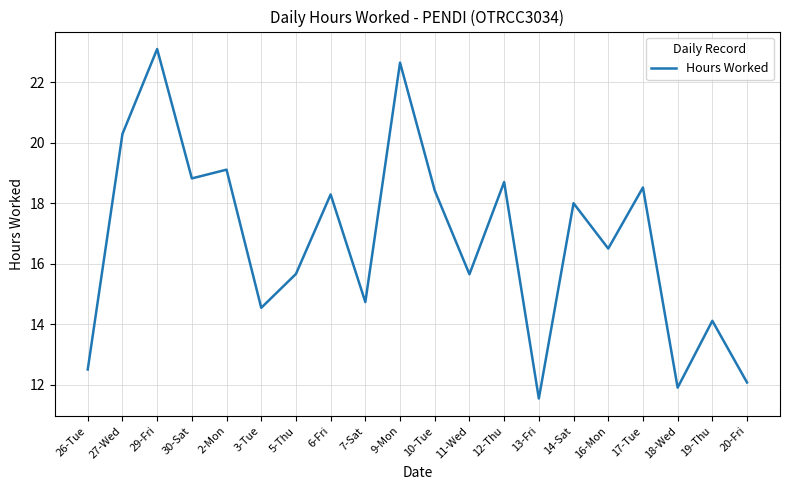

Which has a higher value, 11-Wed or 2-Mon?

2-Mon